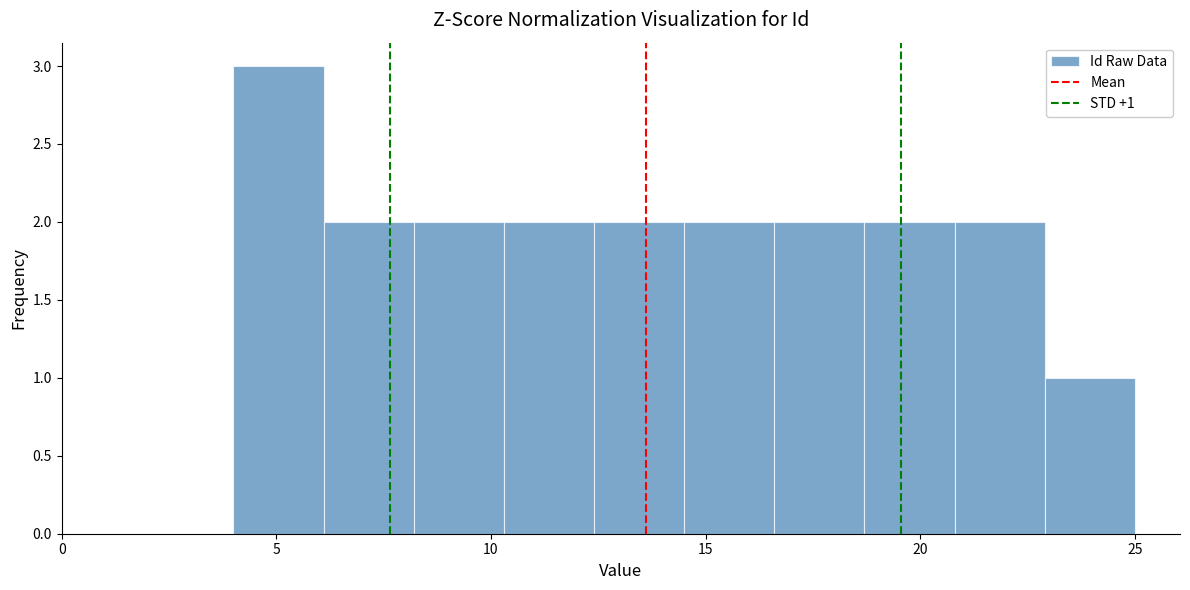

Over which range of the x-axis is the bar tallest?

4.0 to 6.1